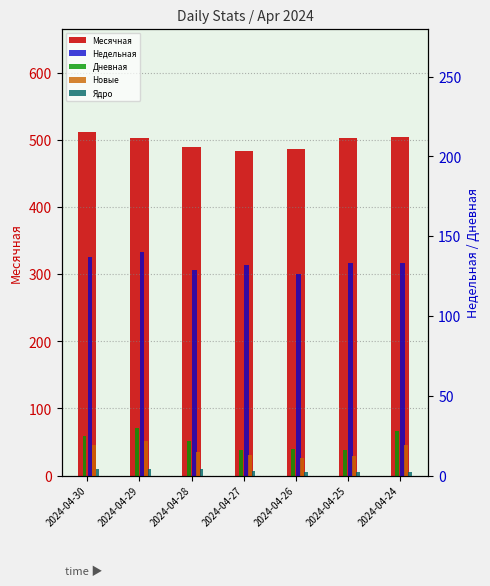

The Новые series shows 11 at 2024-04-26. True or false?

True